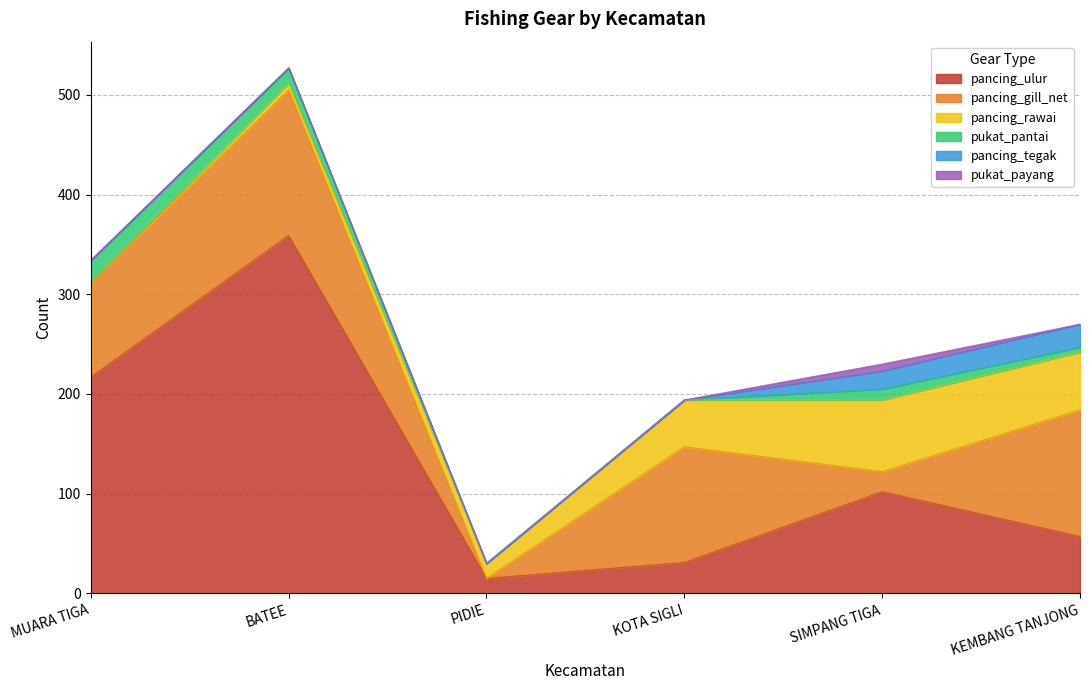

What is the total value across all series at KOTA SIGLI?

194